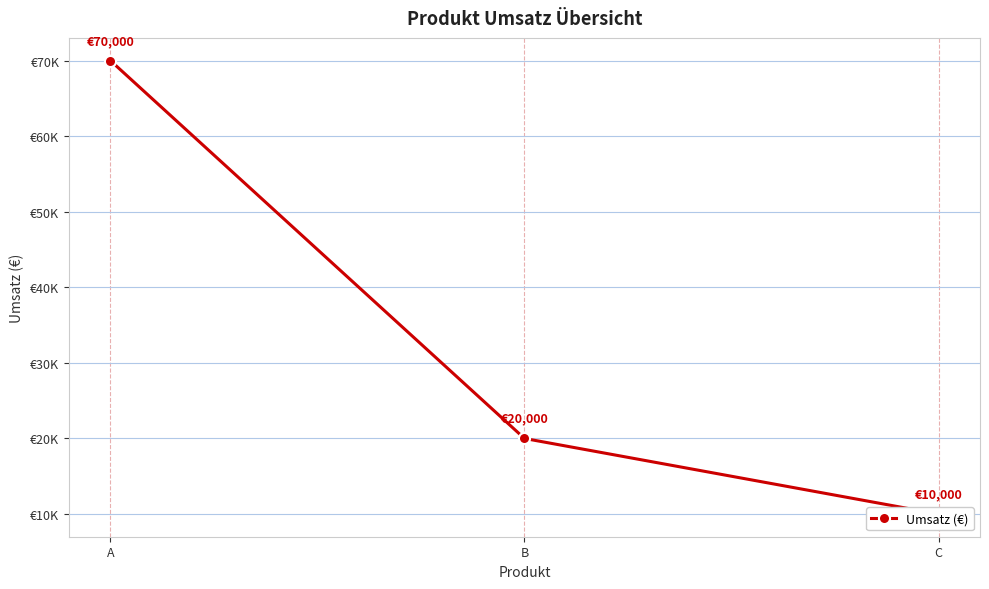

Reading left to right, extract all data points from this chart.

A=70000	B=20000	C=10000